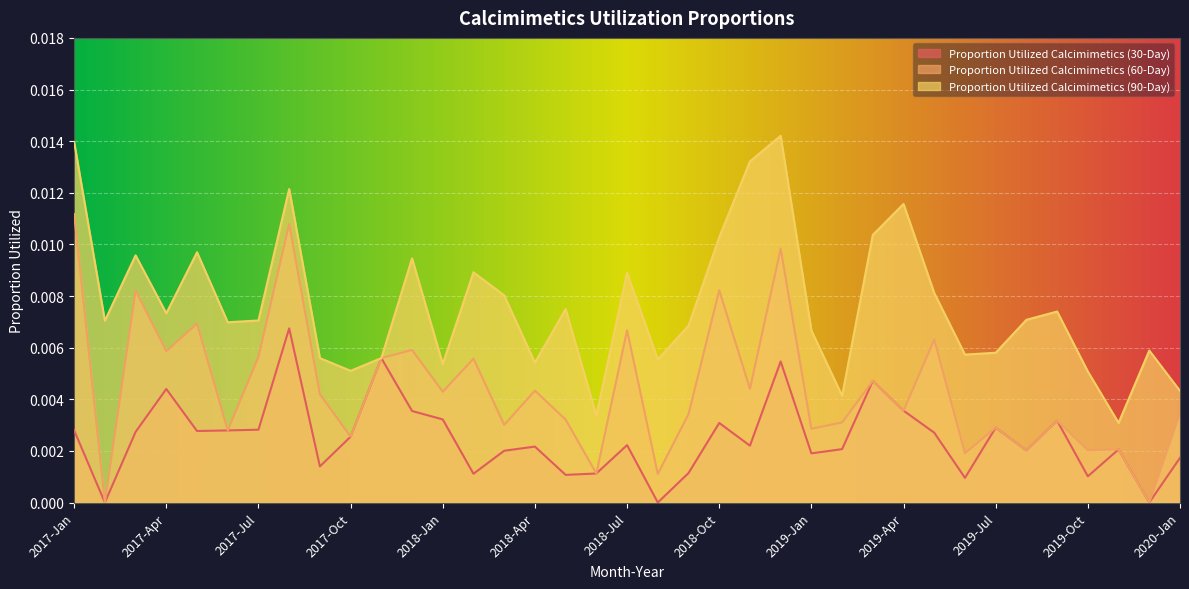

List the labels in order of Proportion Utilized Calcimimetics (90-Day) value, largest first.

2018-Dec, 2017-Jan, 2018-Nov, 2017-Aug, 2019-Apr, 2019-Mar, 2018-Oct, 2017-May, 2017-Mar, 2017-Dec, 2018-Feb, 2018-Jul, 2019-May, 2018-Mar, 2018-May, 2019-Sep, 2017-Apr, 2019-Aug, 2017-Jul, 2017-Feb, 2017-Jun, 2018-Sep, 2019-Jan, 2019-Dec, 2019-Jul, 2019-Jun, 2017-Sep, 2017-Nov, 2018-Aug, 2018-Apr, 2018-Jan, 2017-Oct, 2019-Oct, 2020-Jan, 2019-Feb, 2018-Jun, 2019-Nov